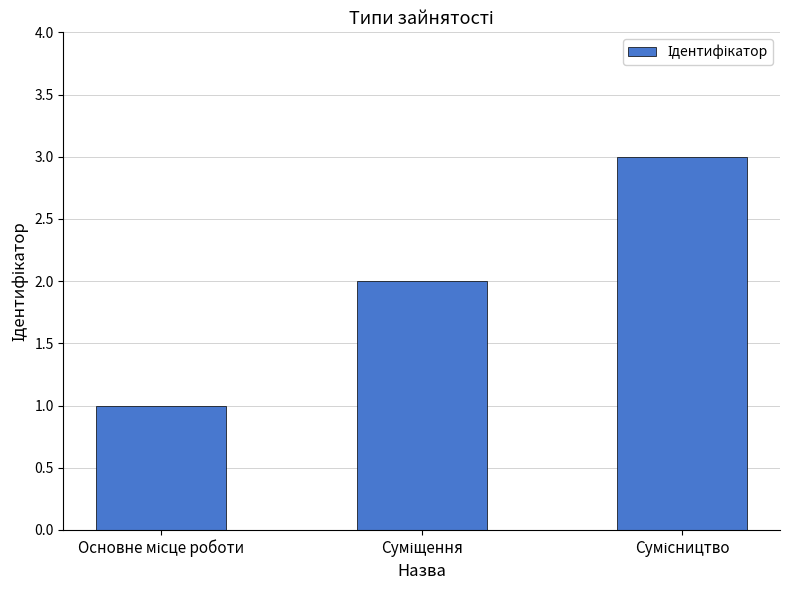

What is the sum of all values?

6